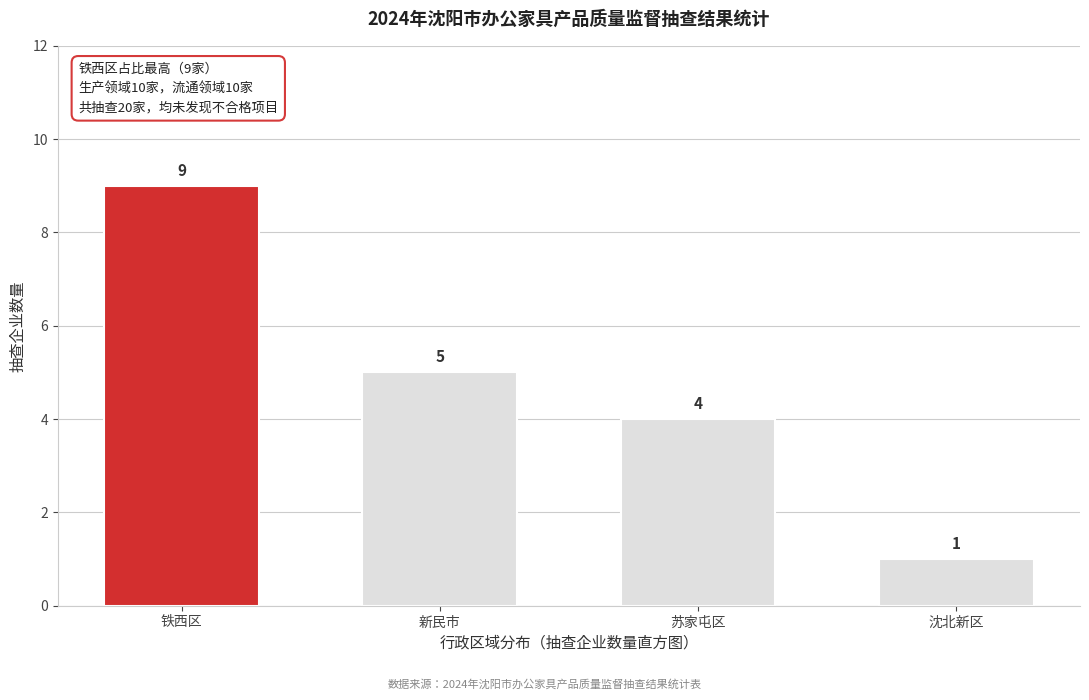

Reading left to right, list all the values displayed in this chart.

9	5	4	1